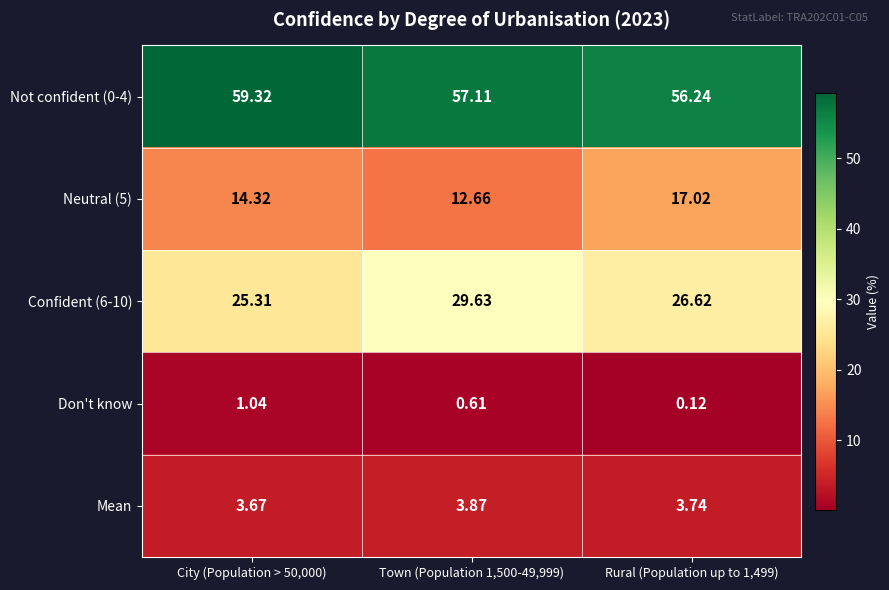

Which series has the largest total across all categories?

Not confident (0-4)